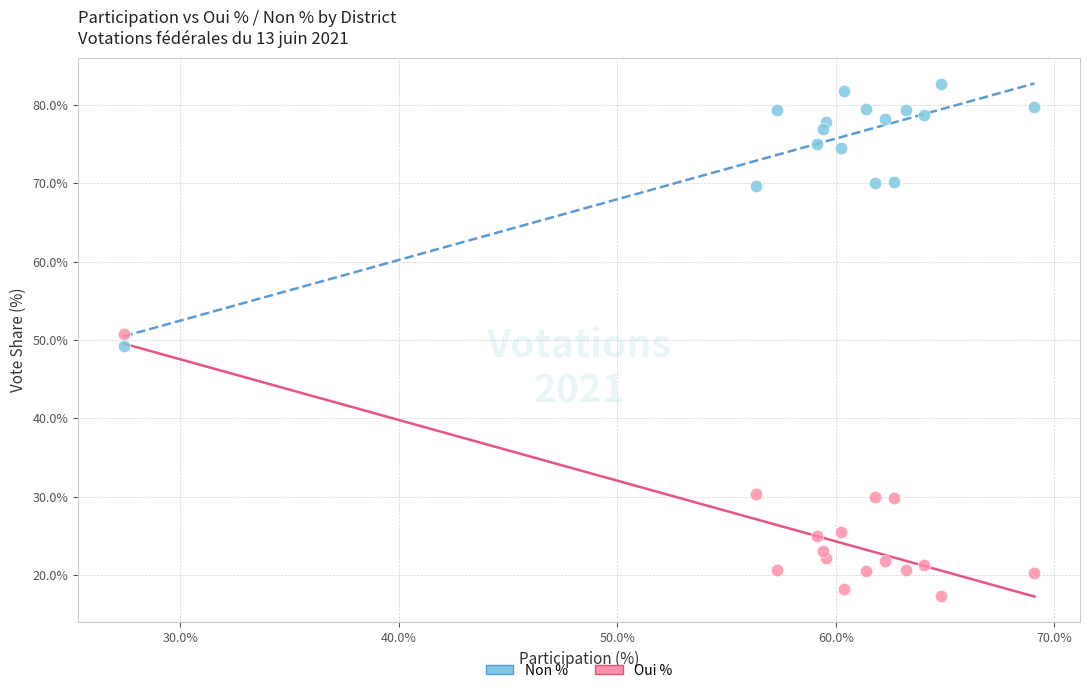

Across all data points, what is the range of Y values (max minus min)?

65.4